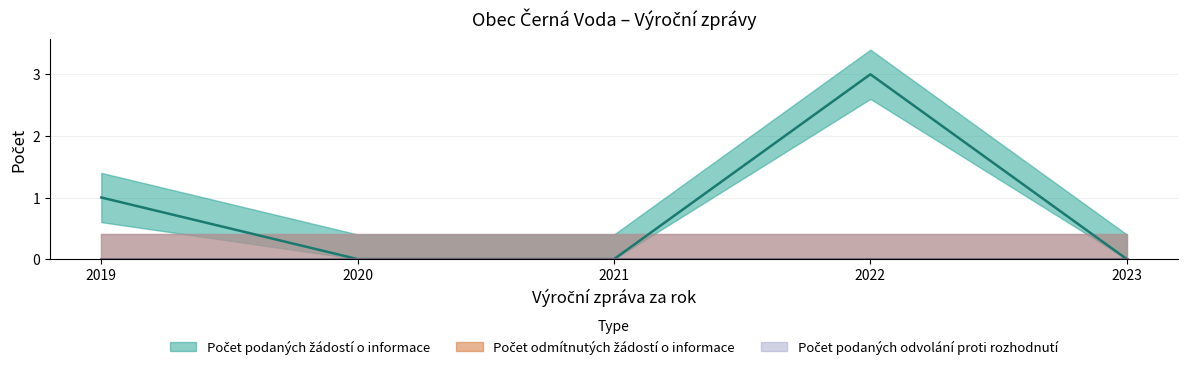

True or false: Počet odmítnutých žádostí o informace and Počet podaných odvolání proti rozhodnutí cross at least once.

False